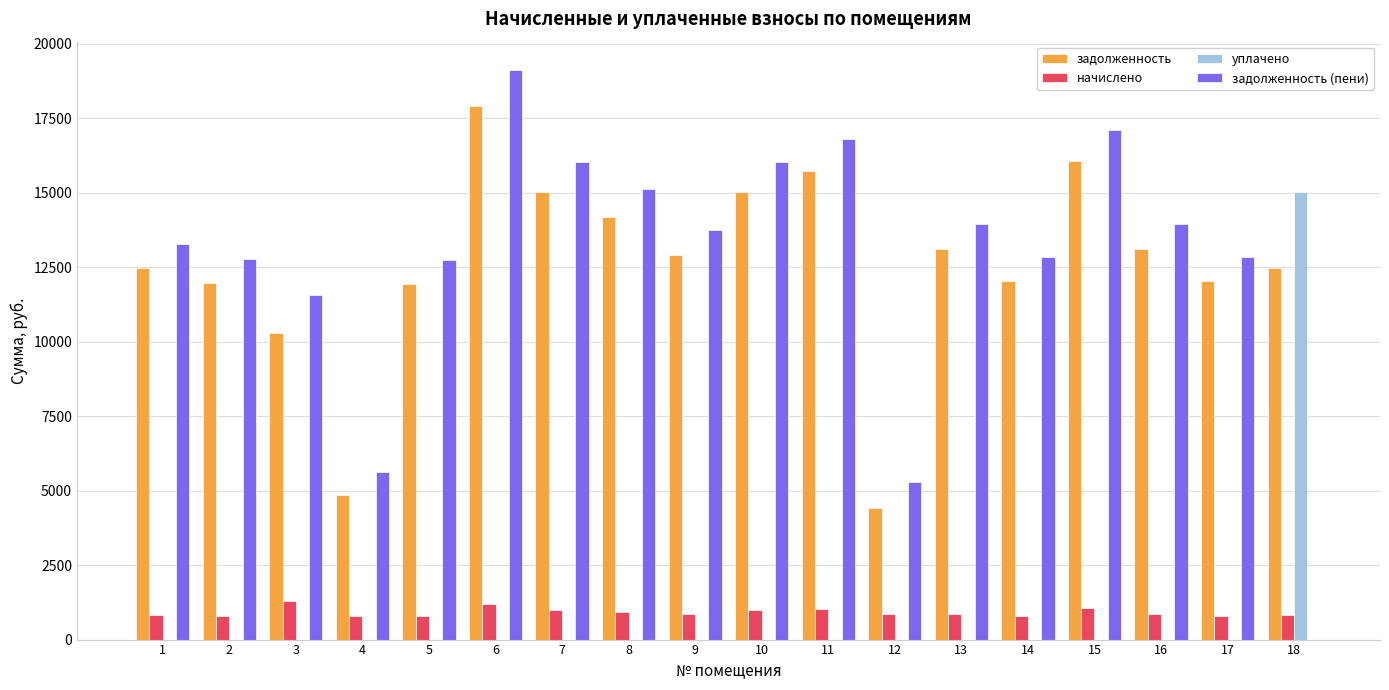

At which category is the sum across all series the highest?

6